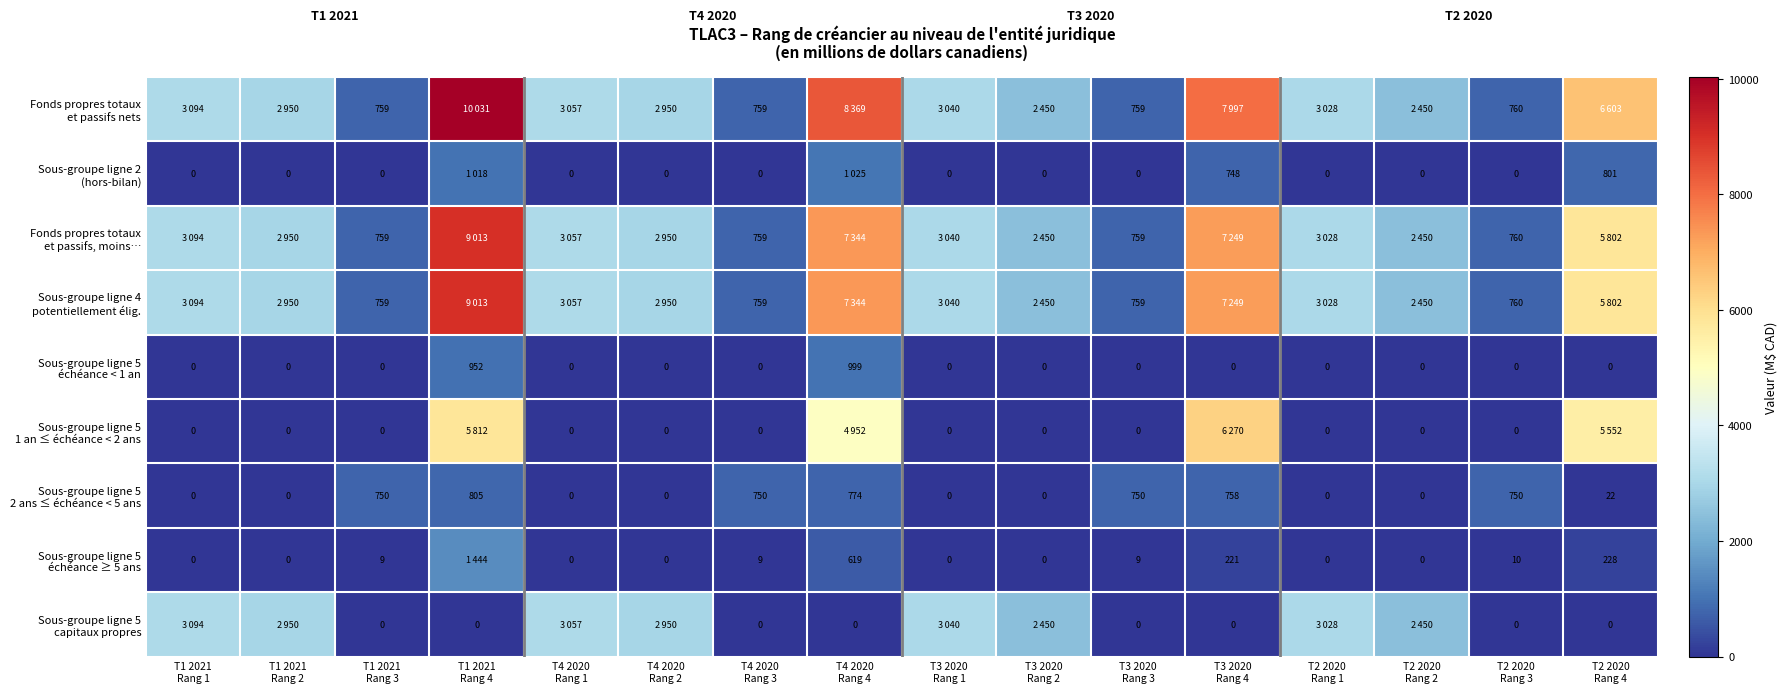

How many positive values does the Sous-groupe ligne 5 échéance < 1 an series have?

2